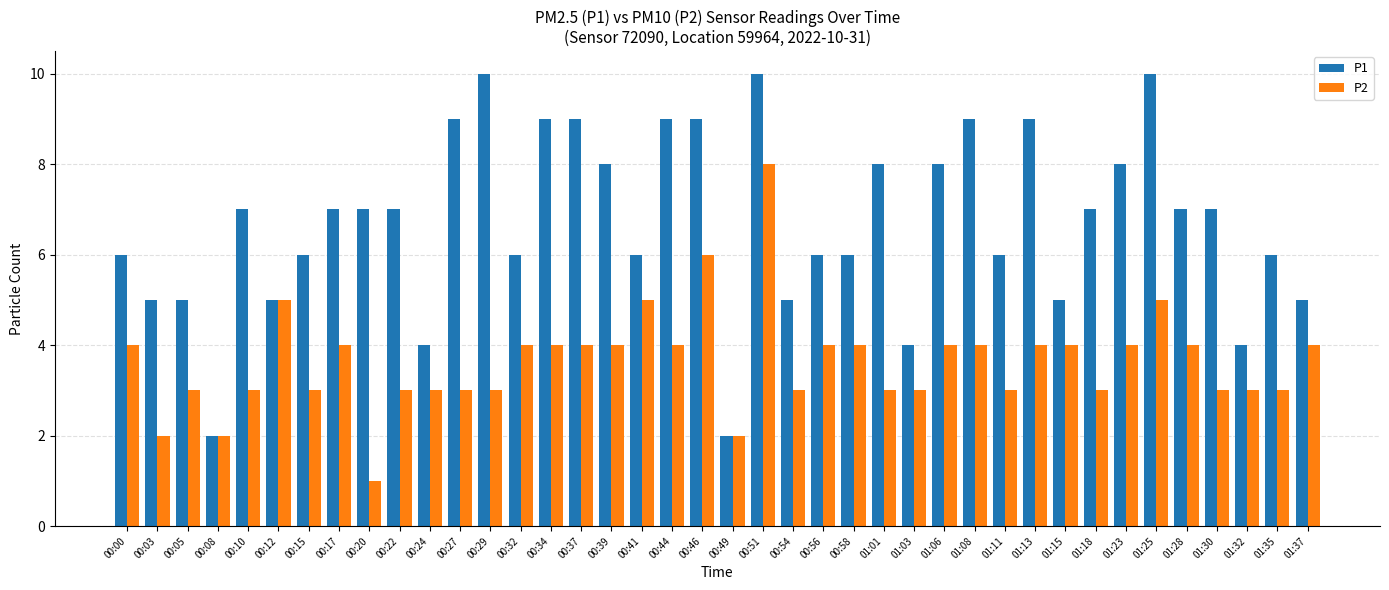

Which series has the largest range (max minus min)?

P1